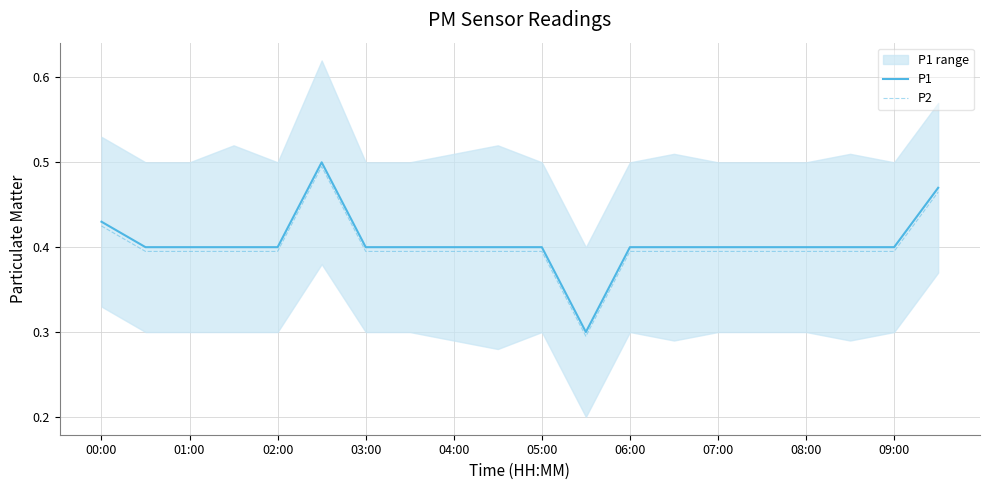

Does the chart display data point markers on the line(s)?

No